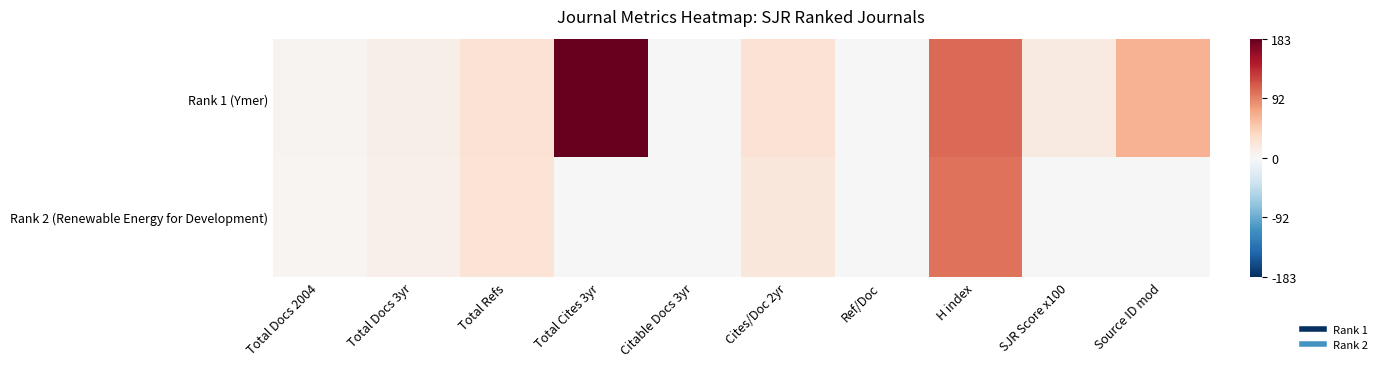

What is the greatest value displayed?

183